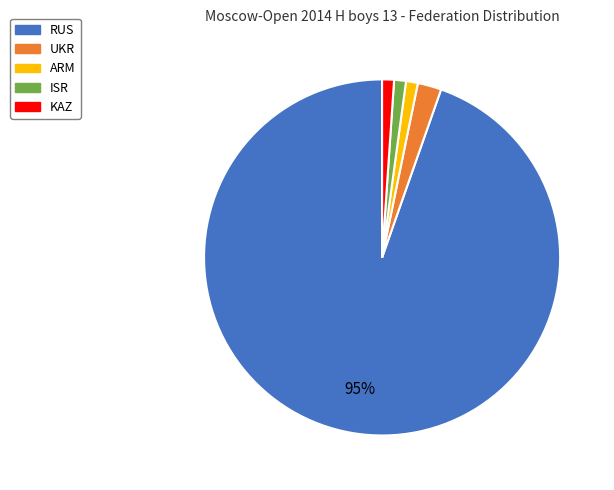

Which has a higher value, RUS or ARM?

RUS